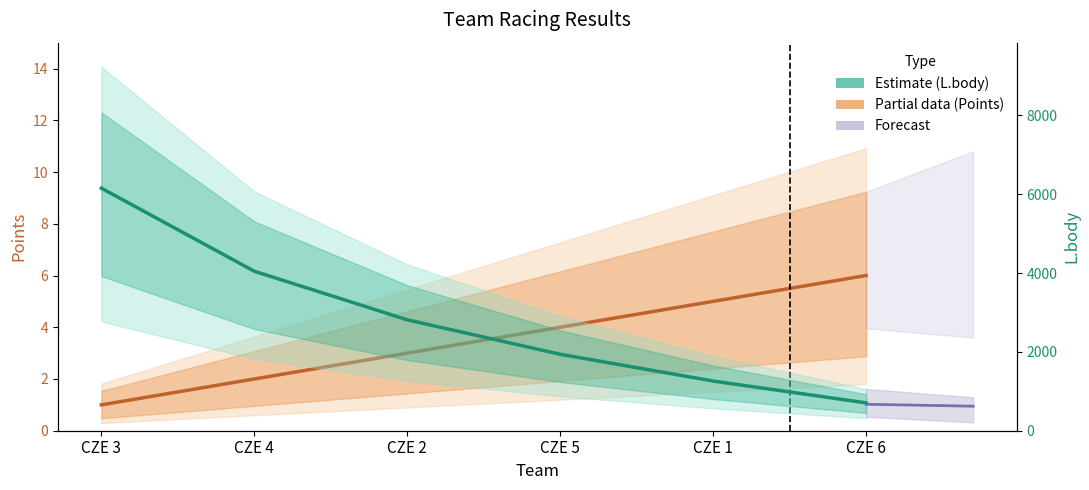

Reading left to right, extract all data points from this chart.

Points: CZE 3=1	CZE 4=2	CZE 2=3	CZE 5=4	CZE 1=5	CZE 6=6
L.body: CZE 3=6154	CZE 4=4047	CZE 2=2814	CZE 5=1940	CZE 1=1261	CZE 6=707